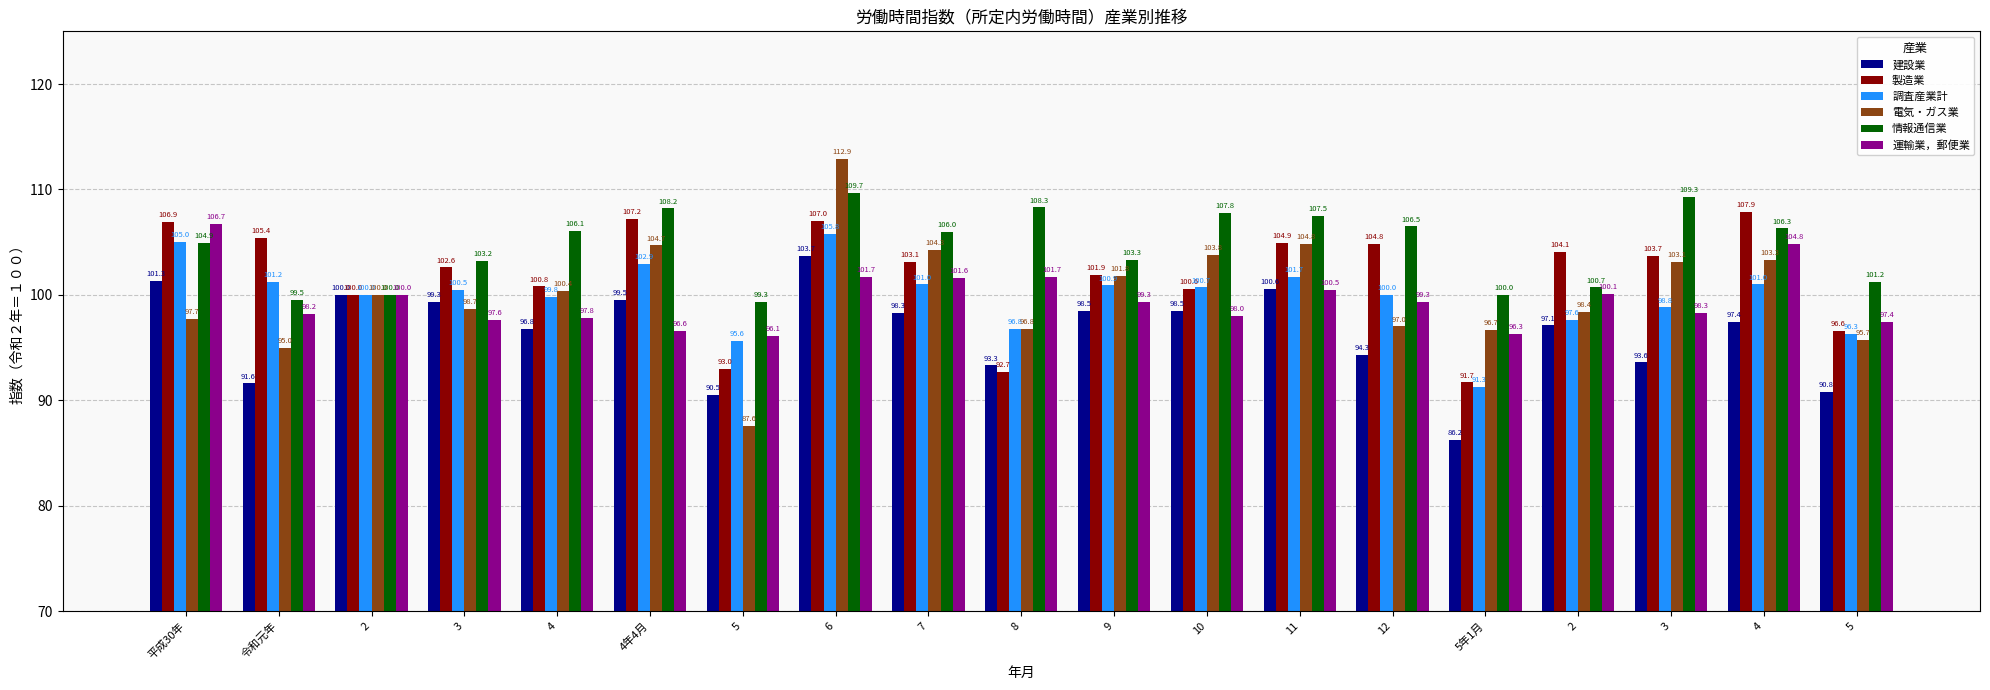

What are all the series names shown in the legend?

建設業, 製造業, 調査産業計, 電気・ガス業, 情報通信業, 運輸業，郵便業